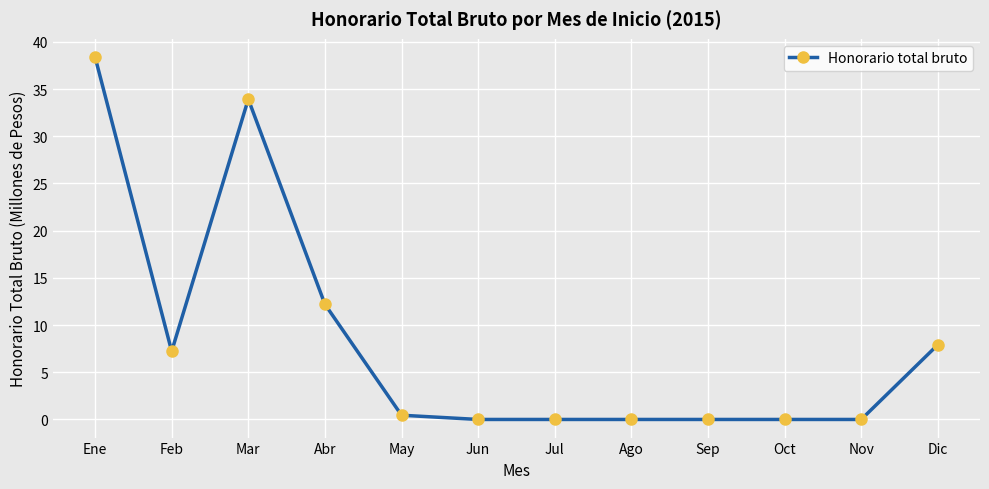

What is the label of the 4th point from the right?

Sep